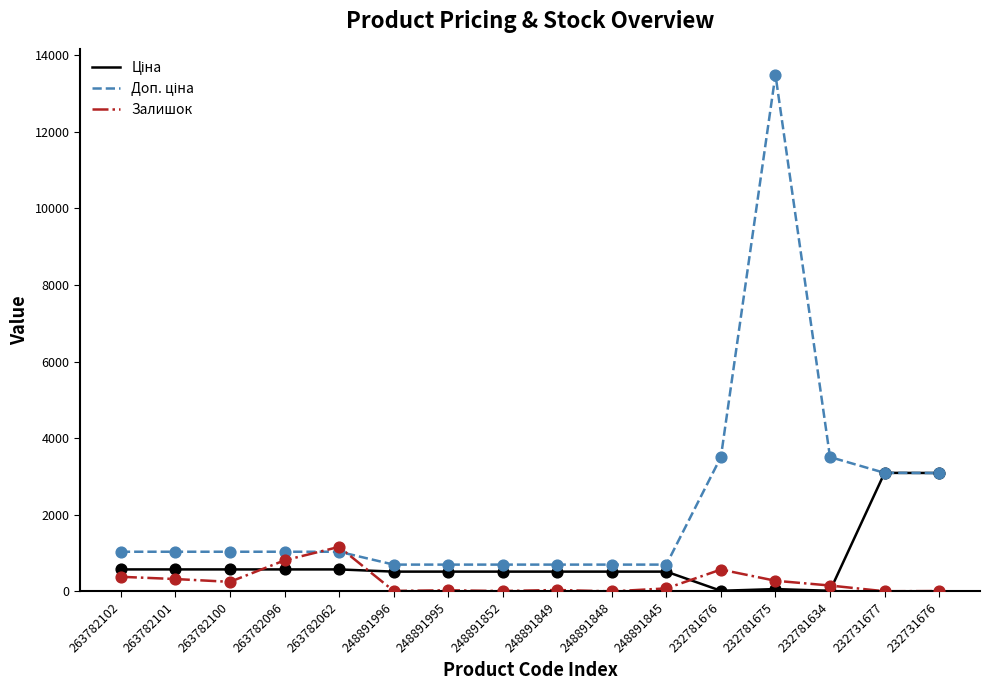

What is the spread (max minus min) of values at 263782096?

461.6